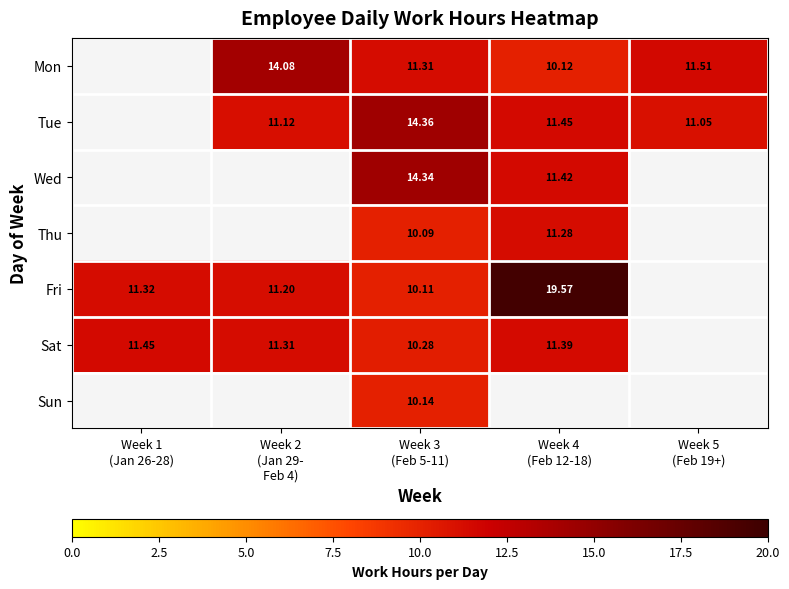

What is the sum of the Fri values at Week 2 (Jan 29- Feb 4) and Week 4 (Feb 12-18)?

30.8